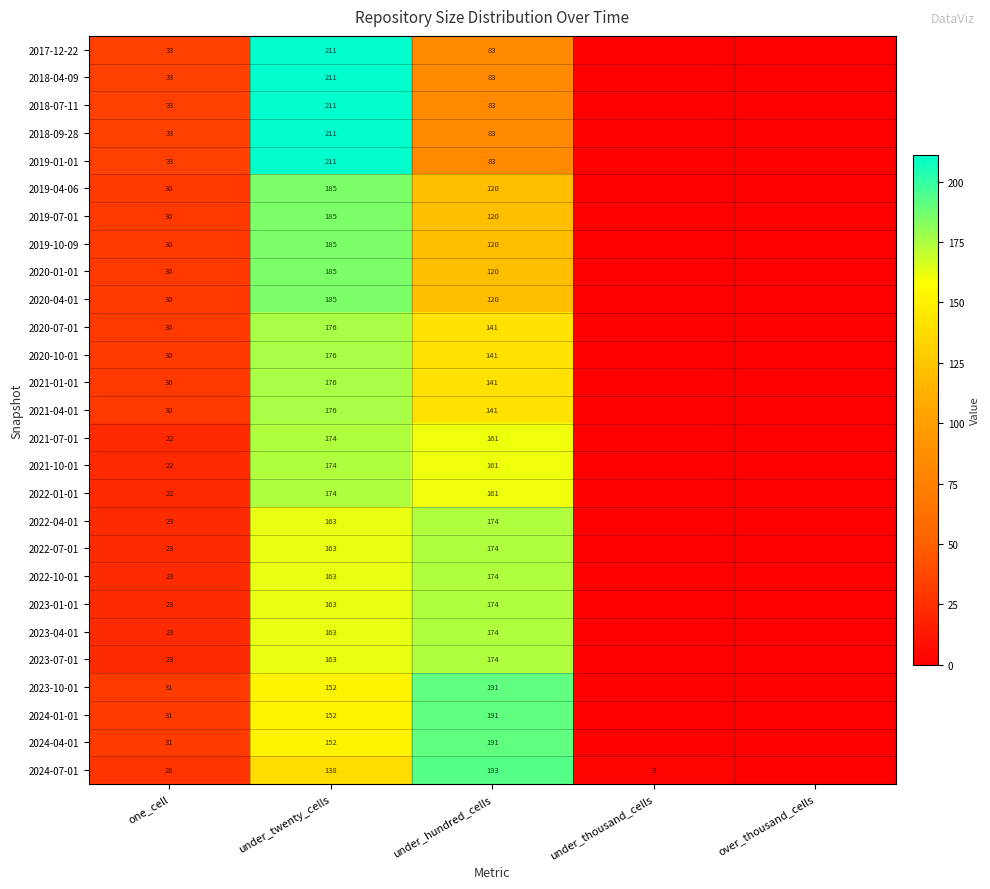

What is the difference between the 2019-01-01 values at one_cell and under_twenty_cells?

178